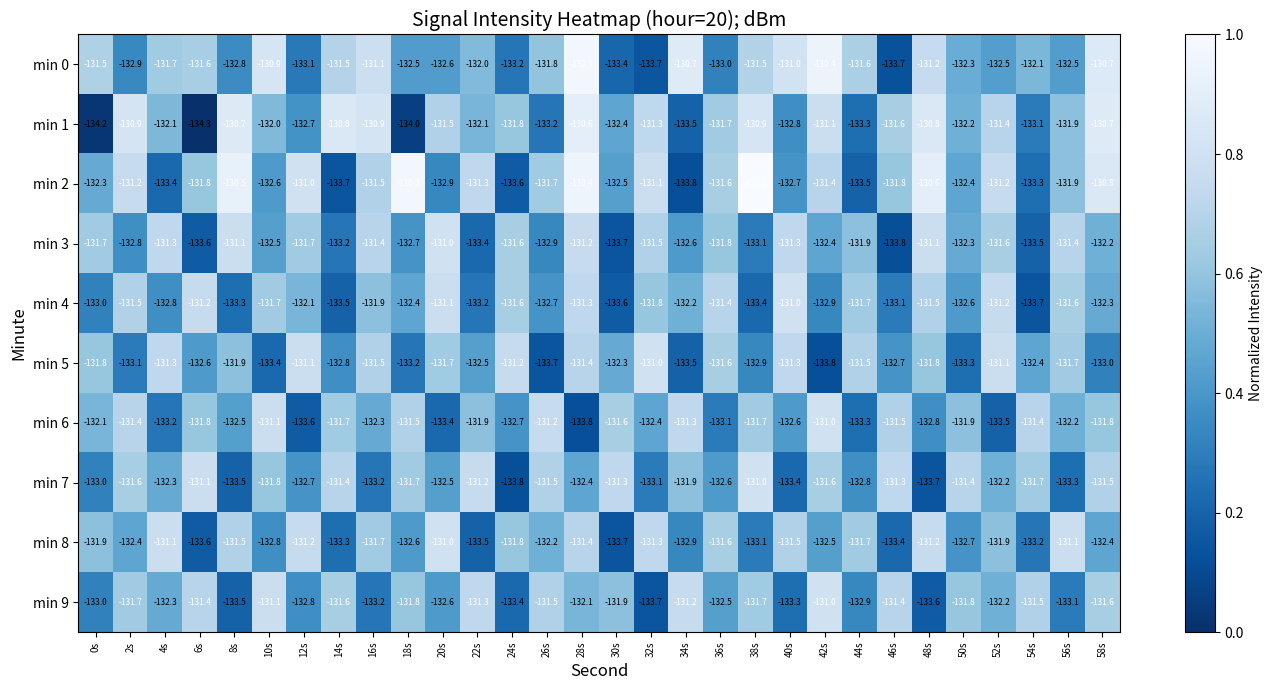

What is the sum of all min 0 values?

-3959.8